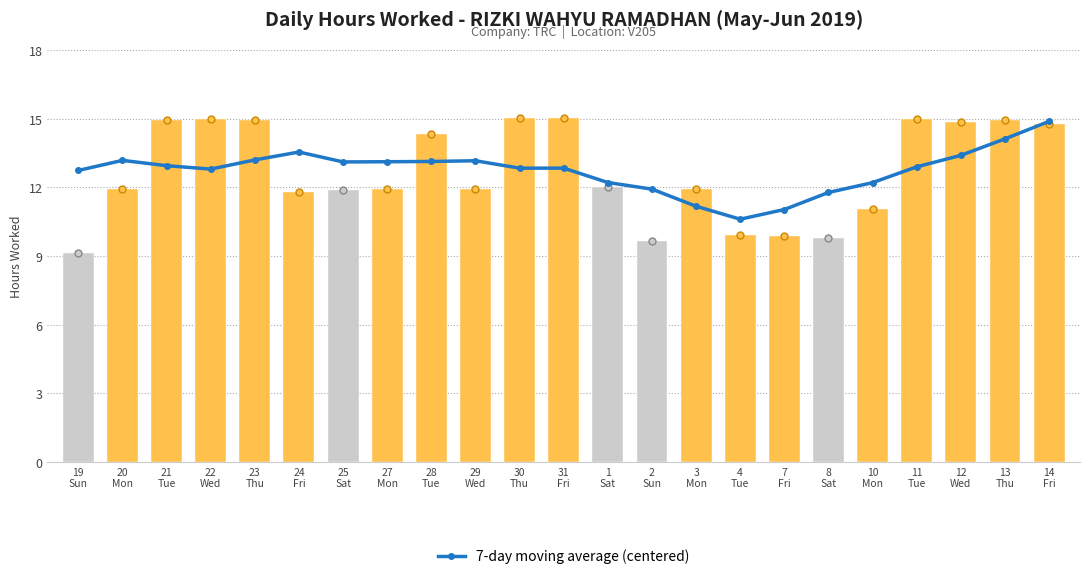

What is the label of the 22nd bar from the left?

13
Thu